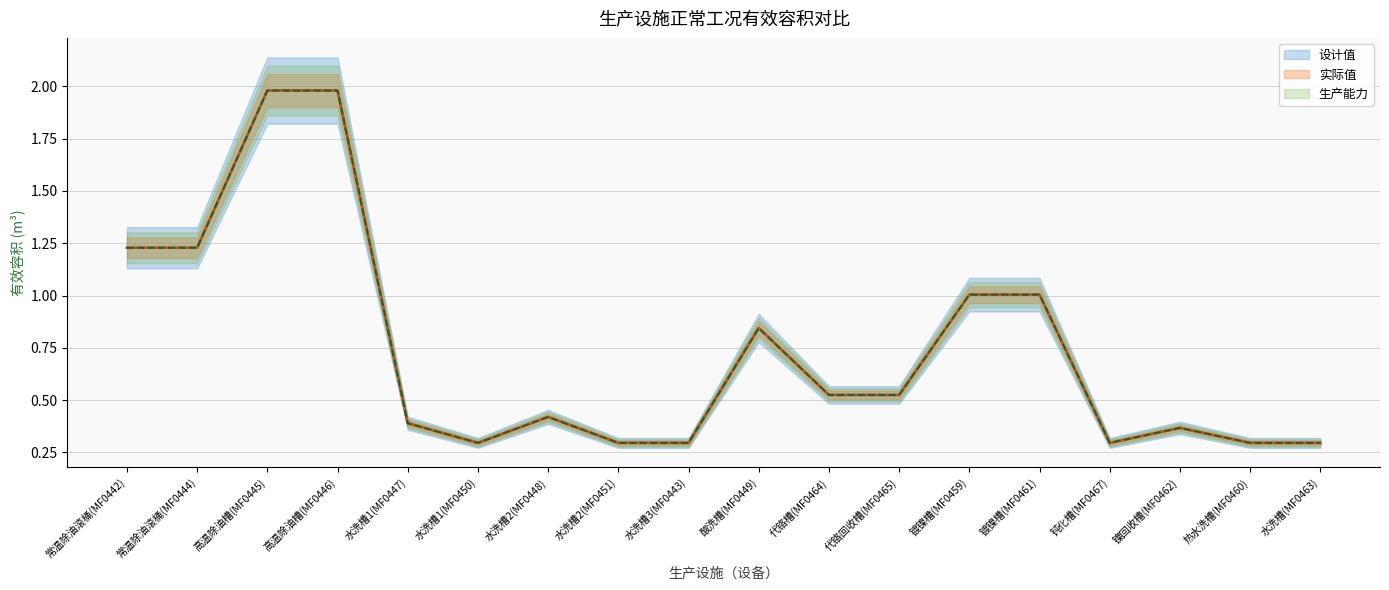

Is this an area chart (filled region under the line)?

No